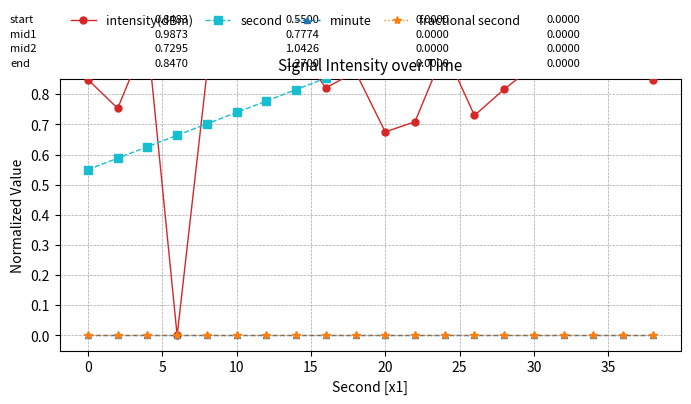

Reading right to left, what are all the values shown in this chart?

intensity(dBm): 0.8	1.0	0.9	0.9	0.9	0.8	0.7	0.9	0.7	0.7	0.9	0.8	1.0	1.0	1.0	0.9	0.0	1.0	0.8	0.8
second: 1.3	1.2	1.2	1.2	1.1	1.1	1.0	1.0	1.0	0.9	0.9	0.9	0.8	0.8	0.7	0.7	0.7	0.6	0.6	0.6
minute: 0.0	0.0	0.0	0.0	0.0	0.0	0.0	0.0	0.0	0.0	0.0	0.0	0.0	0.0	0.0	0.0	0.0	0.0	0.0	0.0
fractional second: 0.0	0.0	0.0	0.0	0.0	0.0	0.0	0.0	0.0	0.0	0.0	0.0	0.0	0.0	0.0	0.0	0.0	0.0	0.0	0.0